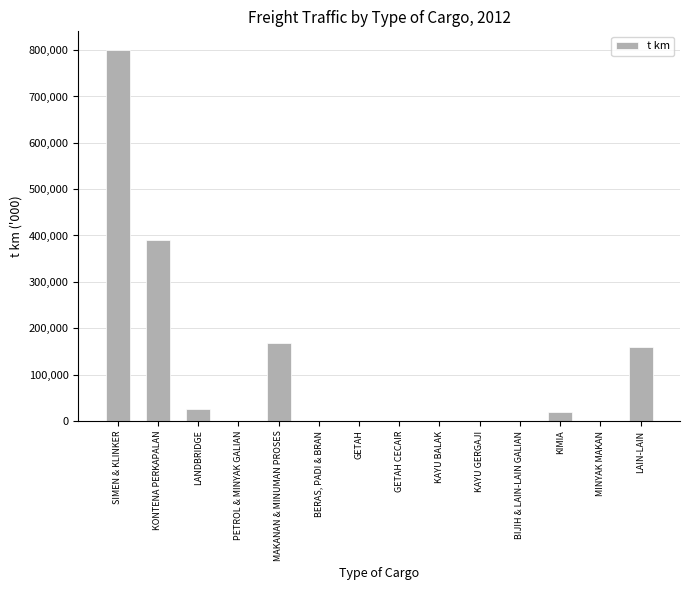

What is the change in value from KONTENA PERKAPALAN to BERAS, PADI & BRAN?

-390237